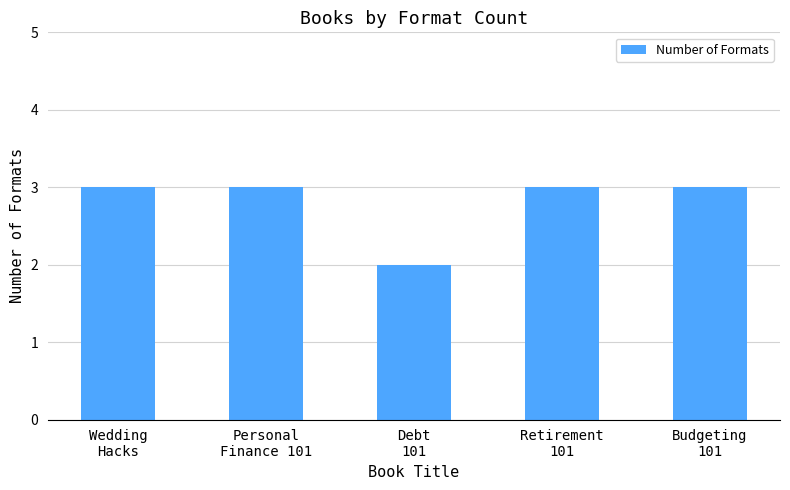

Approximately how many times larger is the value at Wedding
Hacks compared to Personal
Finance 101?

1.0